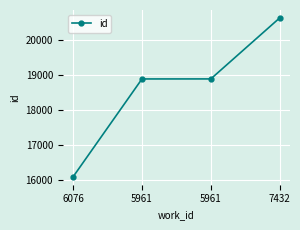

Count the number of data series in this chart.

1